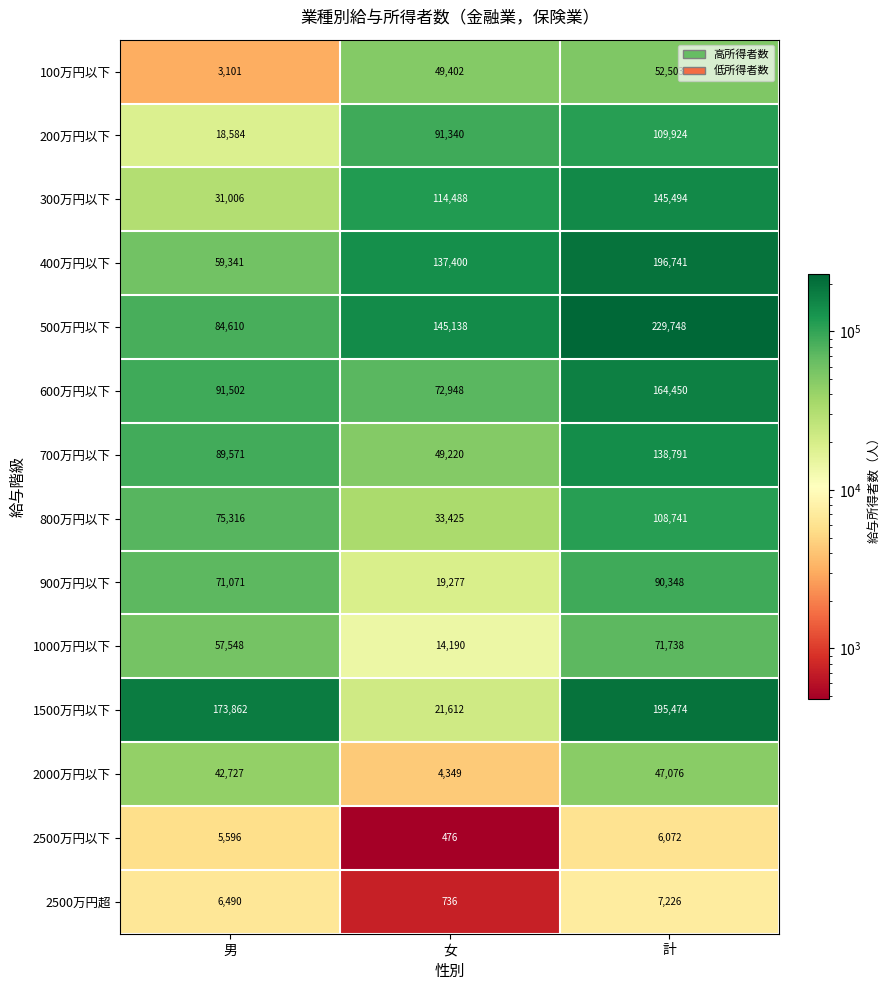

Which series has the largest range (max minus min)?

1500万円以下